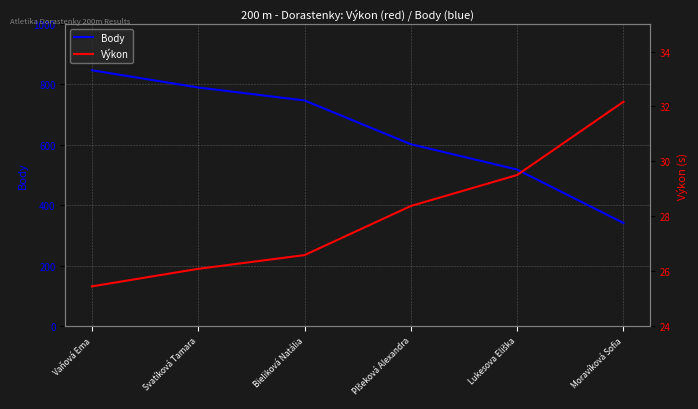

Where does the Body series first go above 747?

Vaňová Ema